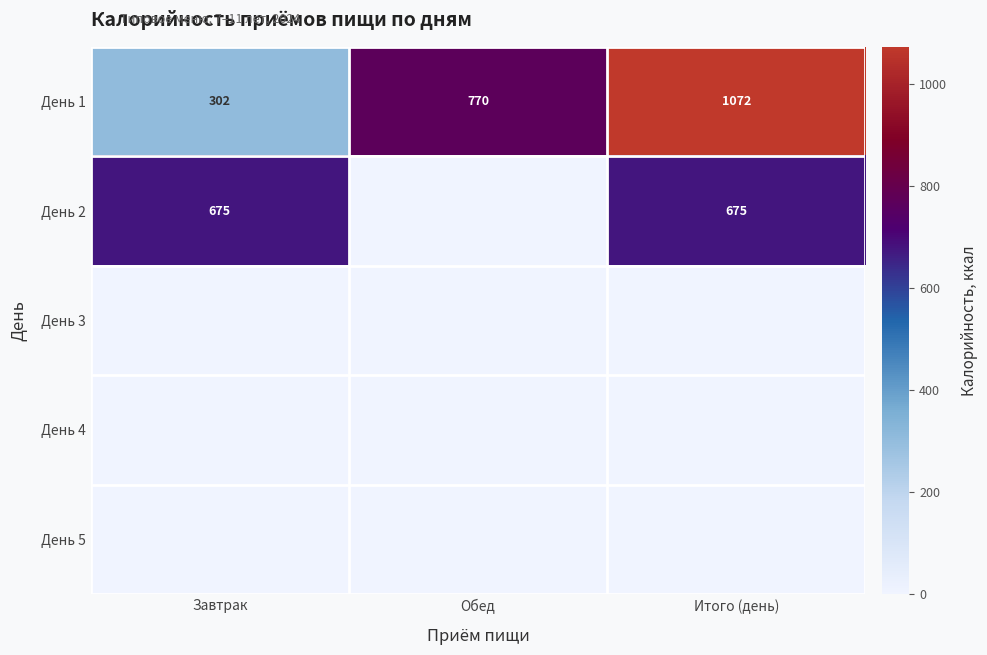

What is the smallest value displayed?

302.0